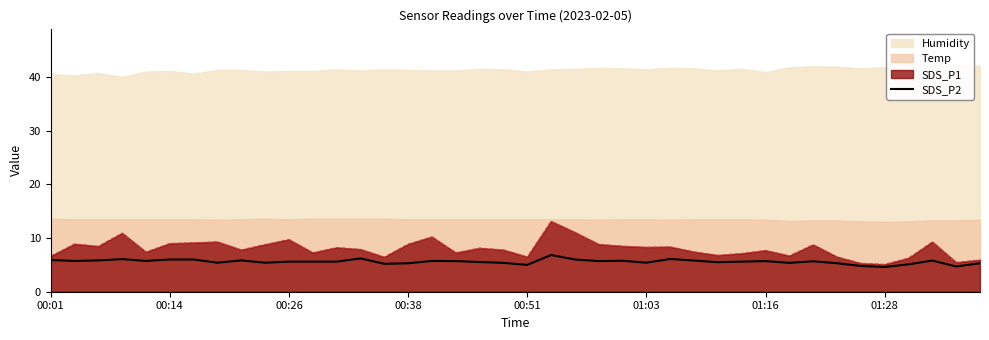

What is the lowest value of the SDS_P1 series?

5.1